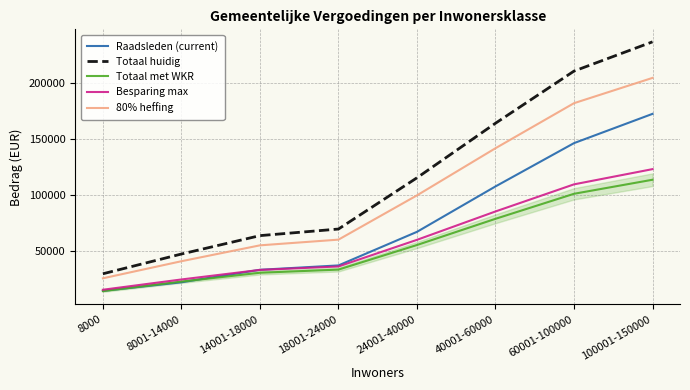

What is the spread (max minus min) of values at 8001-14000?

25206.4